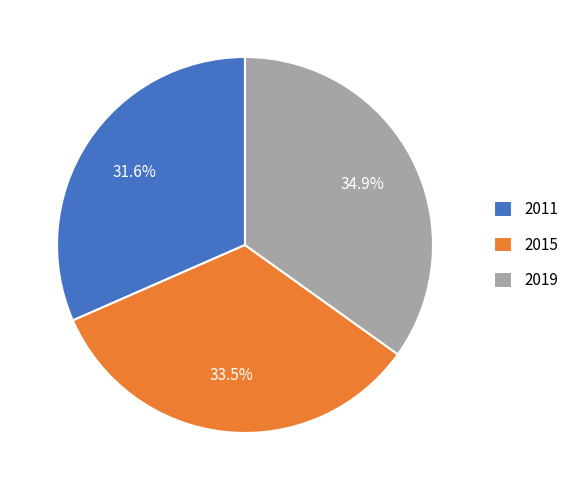

What percentage is the 2011 slice, to the nearest percent?

32%